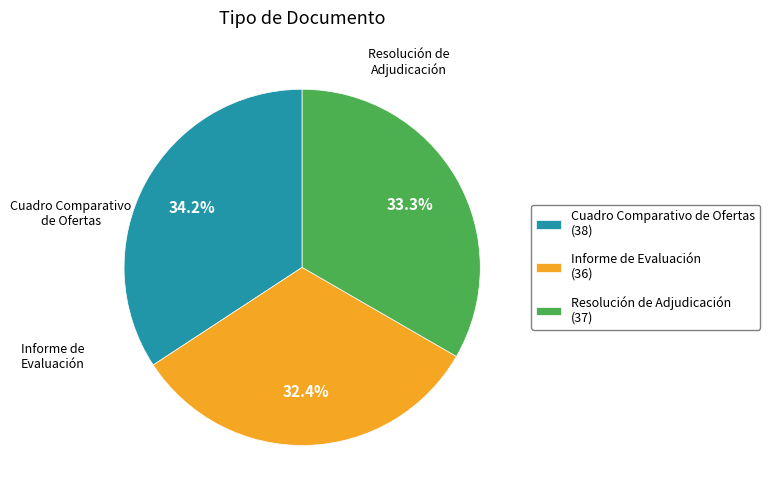

Is it true that Cuadro Comparativo de Ofertas is 21% of the pie?

False